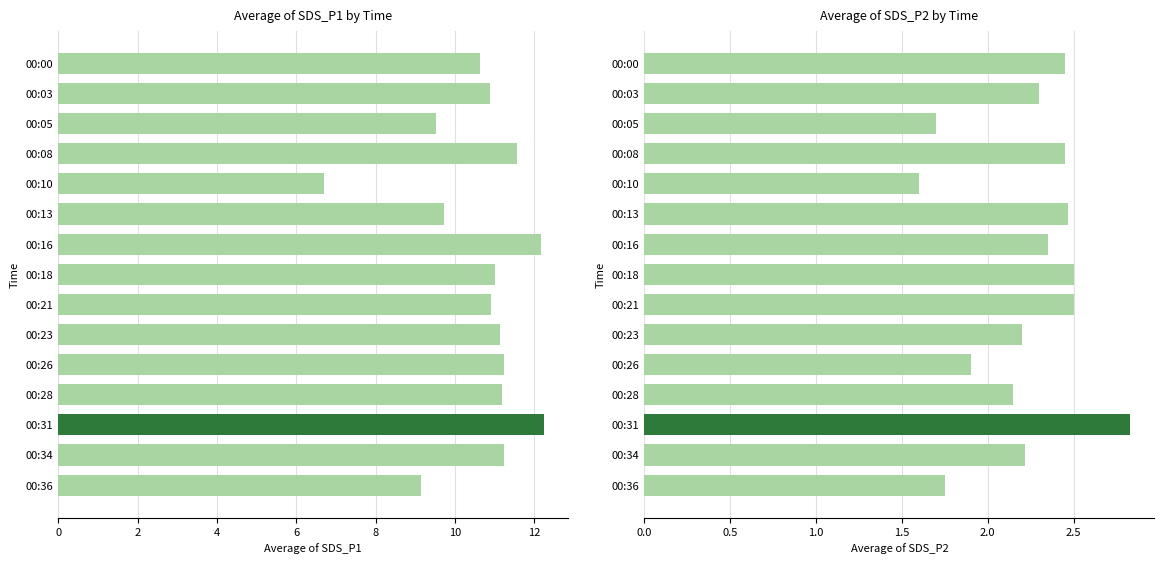

The SDS_P1 series shows 11.2 at 00:28. True or false?

True